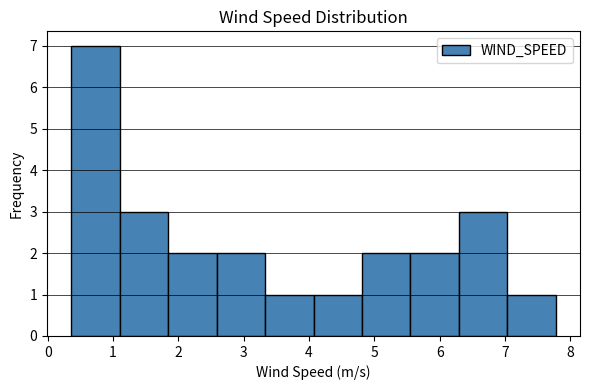

Reading left to right, list every bar in this chart as the range it spans on the x-axis followed by its height. Neither the bar edges nor the heights are printed on the chart, so give them approximately, as read against the axes.

0.4 to 1.1: 7
1.1 to 1.8: 3
1.8 to 2.6: 2
2.6 to 3.3: 2
3.3 to 4.1: 1
4.1 to 4.8: 1
4.8 to 5.6: 2
5.6 to 6.3: 2
6.3 to 7.0: 3
7.0 to 7.8: 1